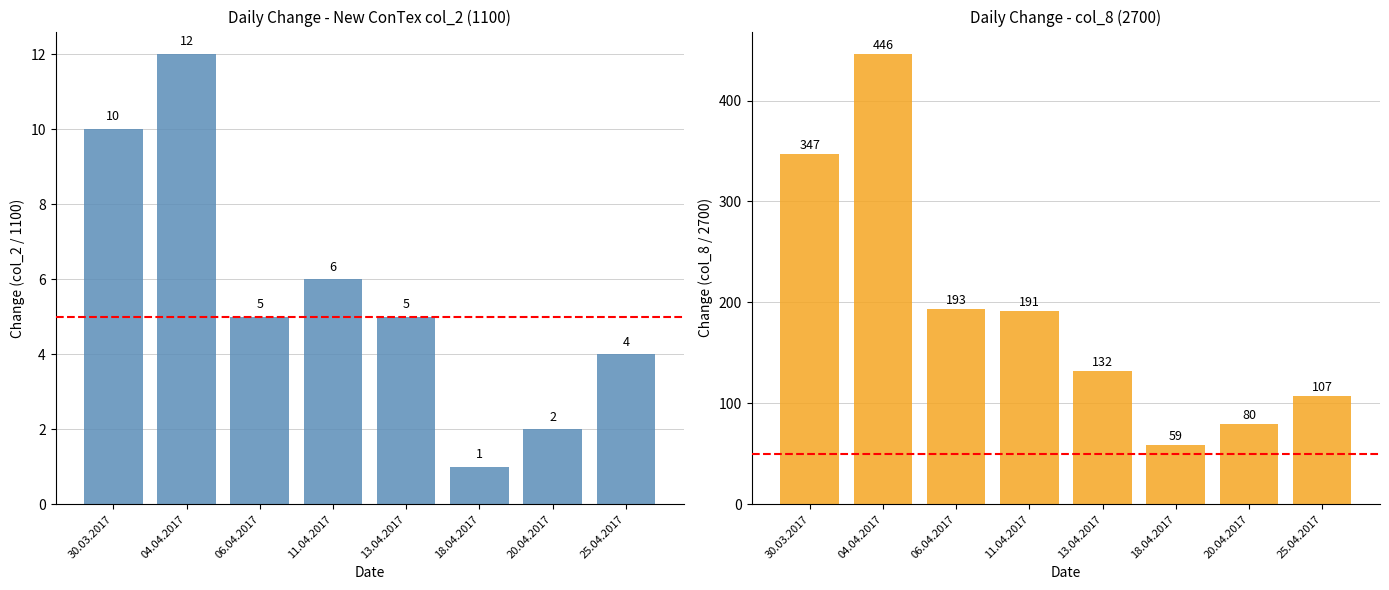

Reading right to left, transcribe all the data shown in this chart.

col_2 changes: 4	2	1	5	6	5	12	10
col_8 changes: 107	80	59	132	191	193	446	347